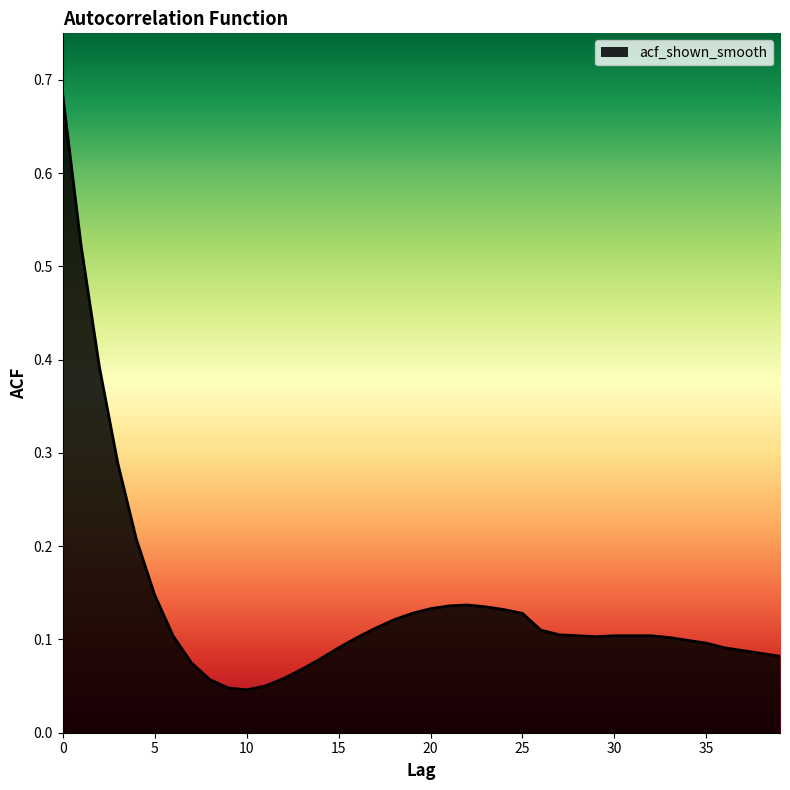

Does the chart have visible grid lines?

No